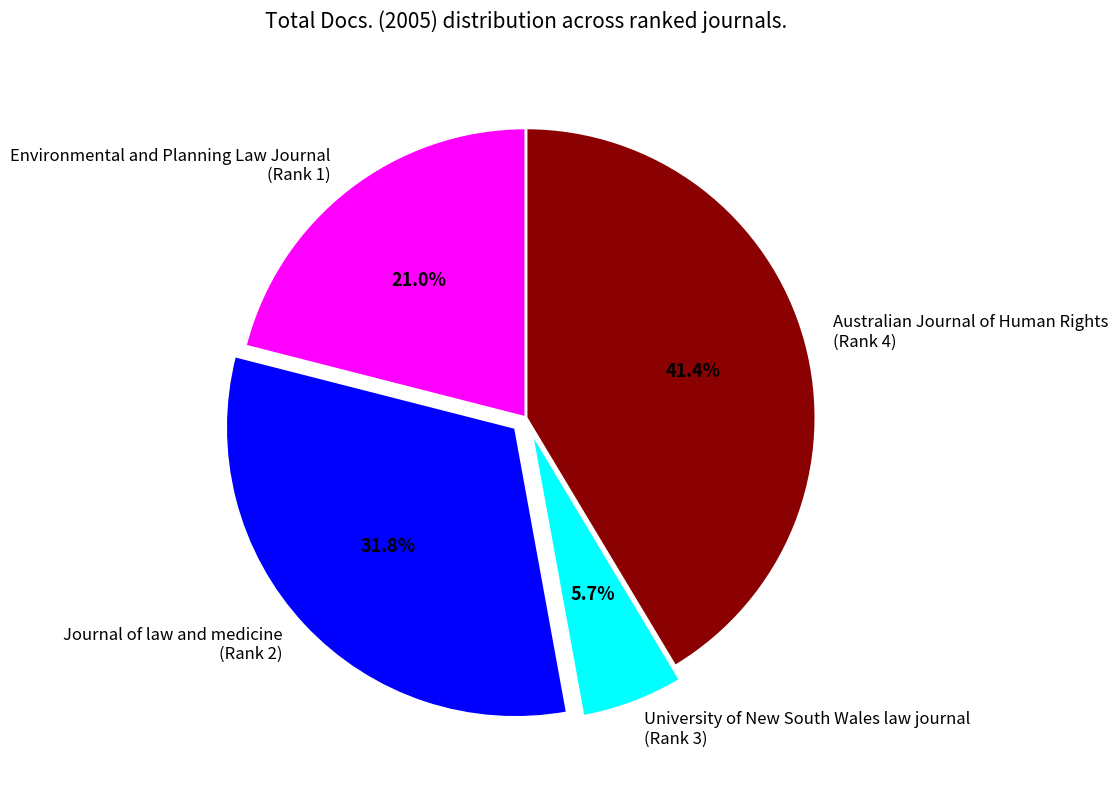

Which category has the biggest portion of the pie?

Australian Journal of Human Rights (Rank 4)